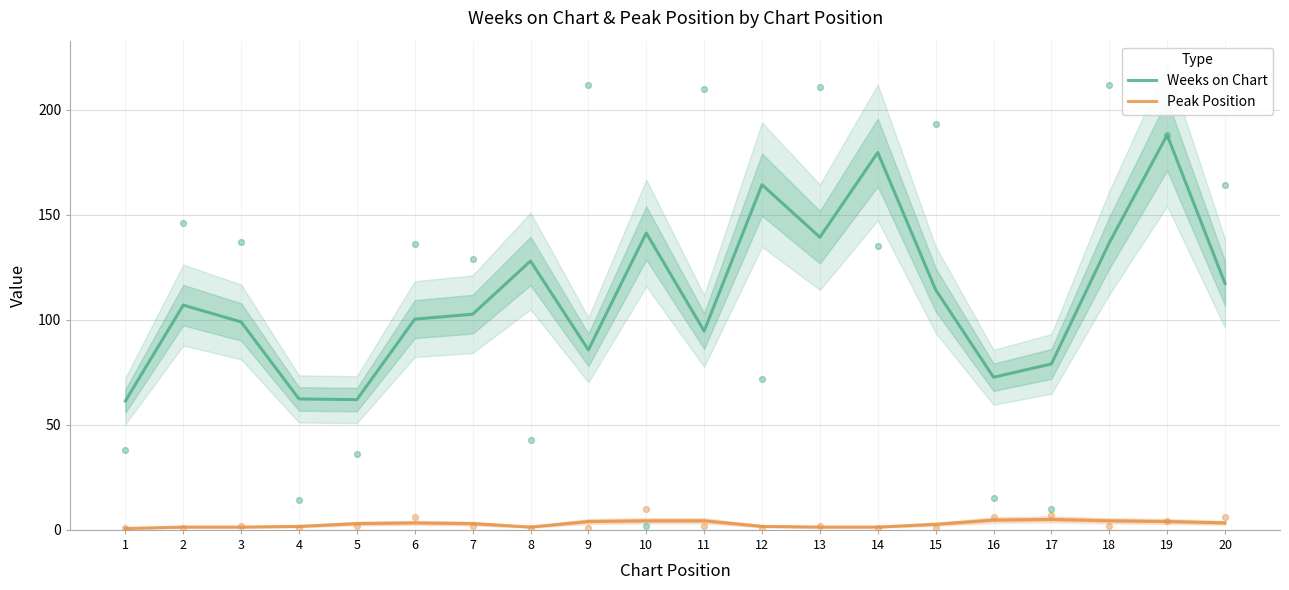

At which category is the sum across all series the highest?

19